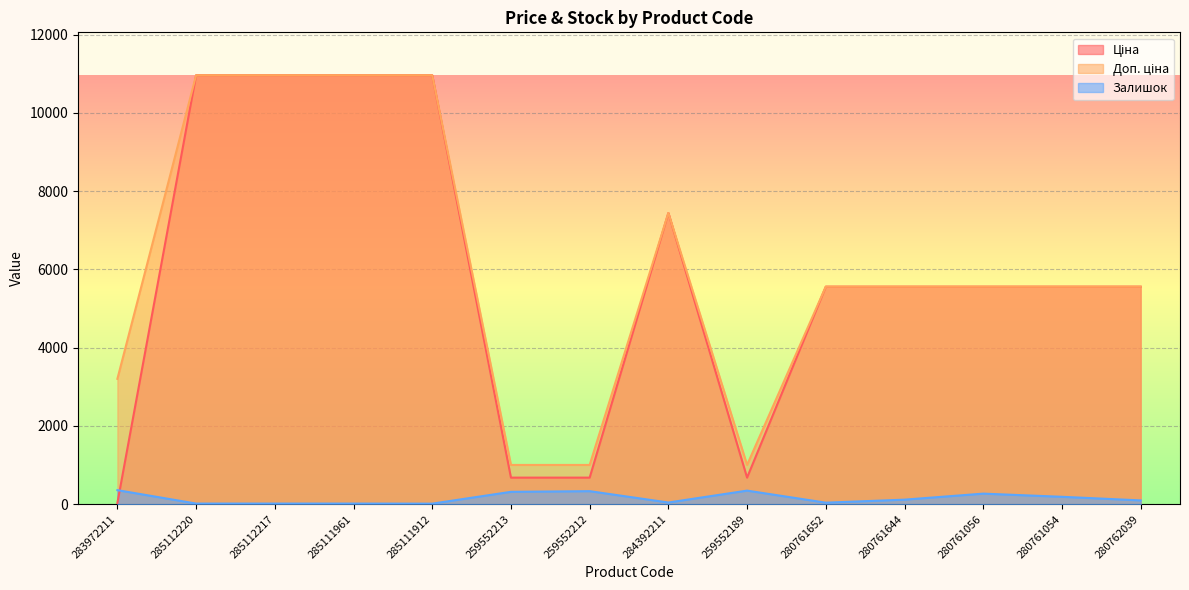

List the labels in order of Залишок value, largest first.

283972211, 259552189, 259552212, 259552213, 280761056, 280761054, 280761644, 280762039, 284392211, 280761652, 285112220, 285112217, 285111961, 285111912